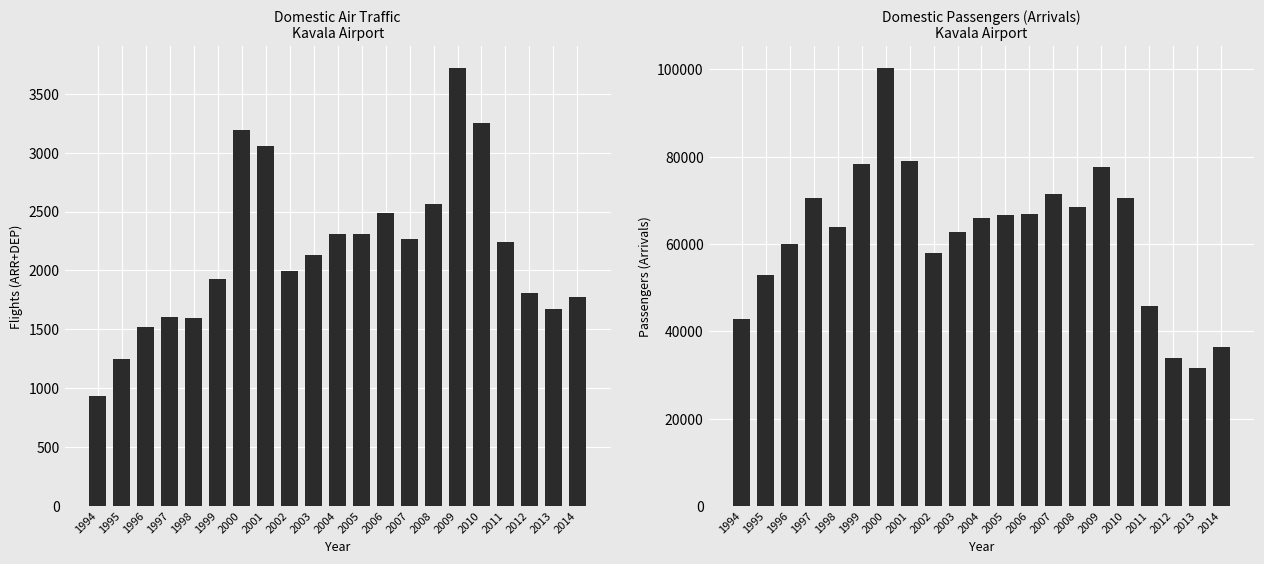

What is the highest value of the Domestic Flights (ARR+DEP) series?

3721